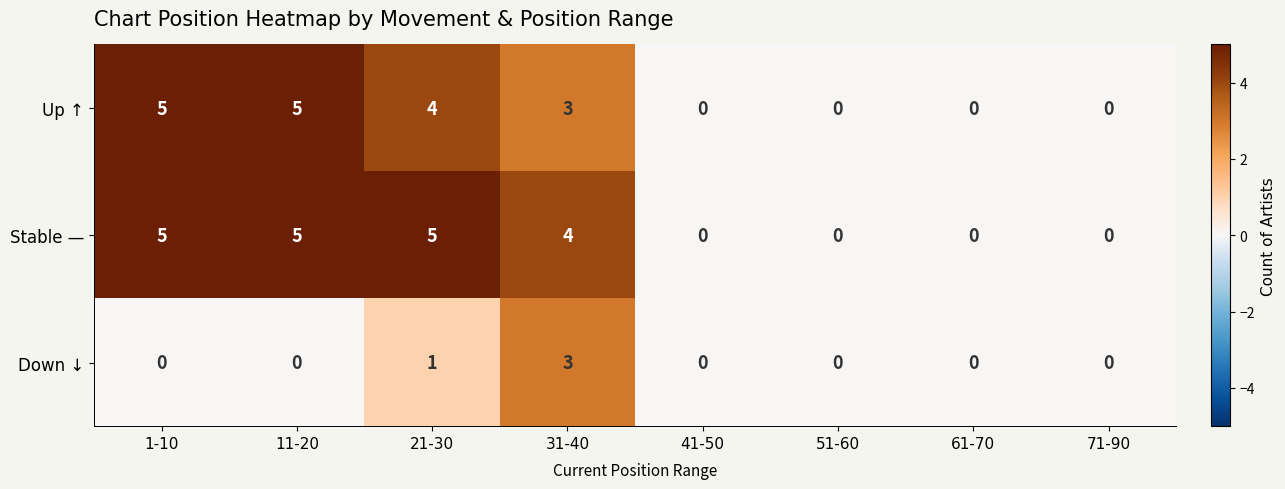

True or false: Up ↑ has a value of 3 at 31-40.

True